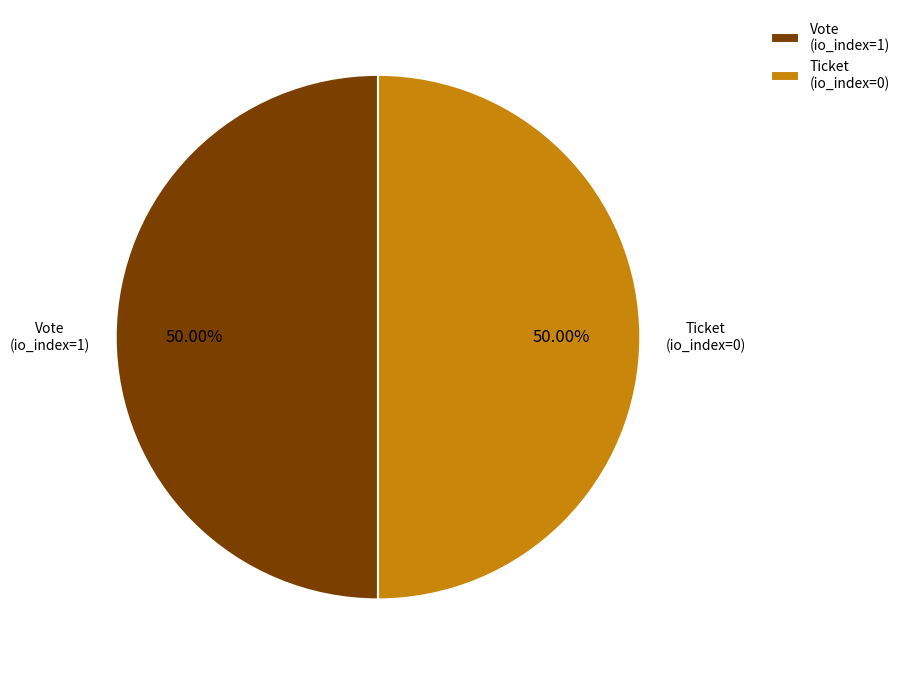

To the nearest percent, what is the difference between the largest and smallest slice percentages?

0%